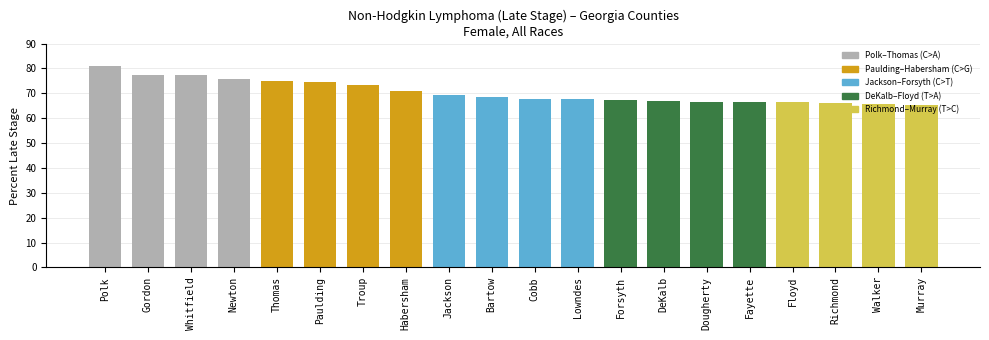

What is the change in value from Polk to Thomas?

-6.0